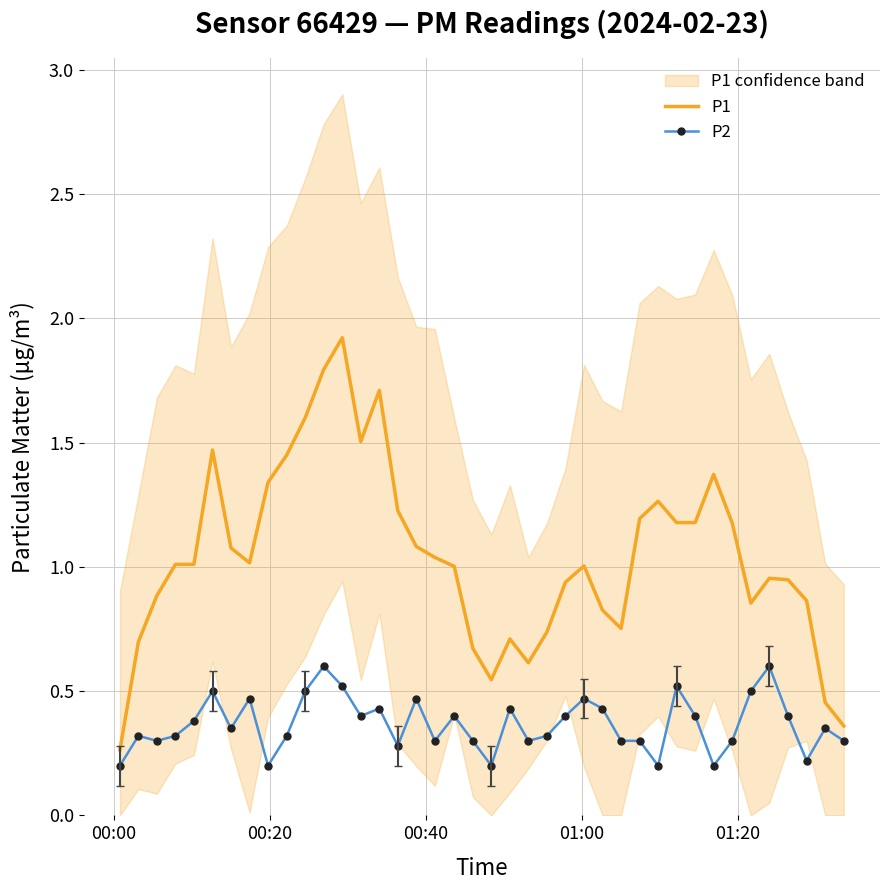

In P2, how many points are lower than both neighbors (excluding endpoints)?

11